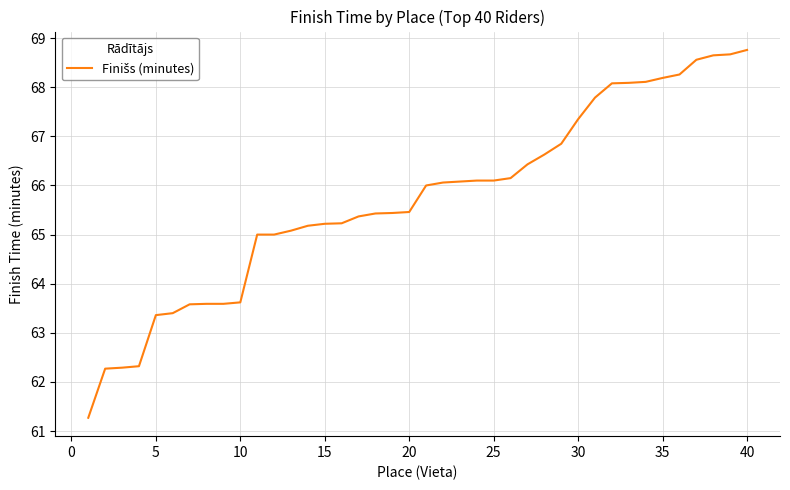

What is the difference between the maximum and minimum values?

7.5